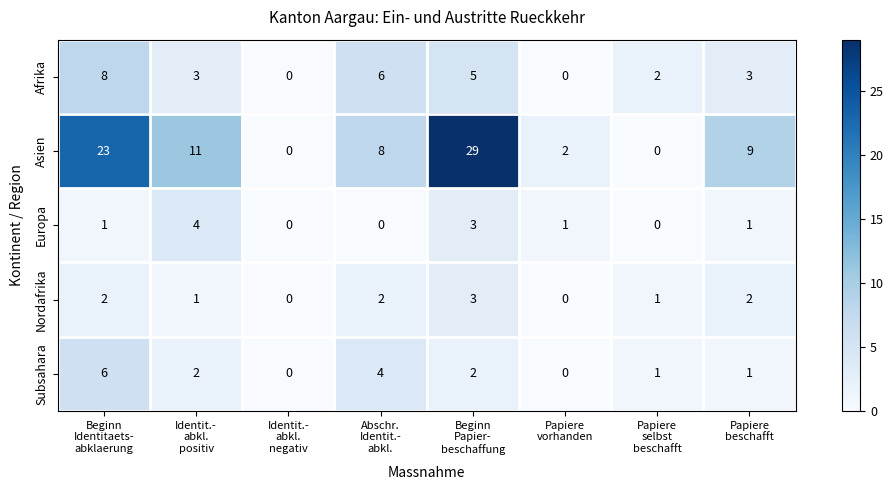

What is the sum of all Afrika values?

27